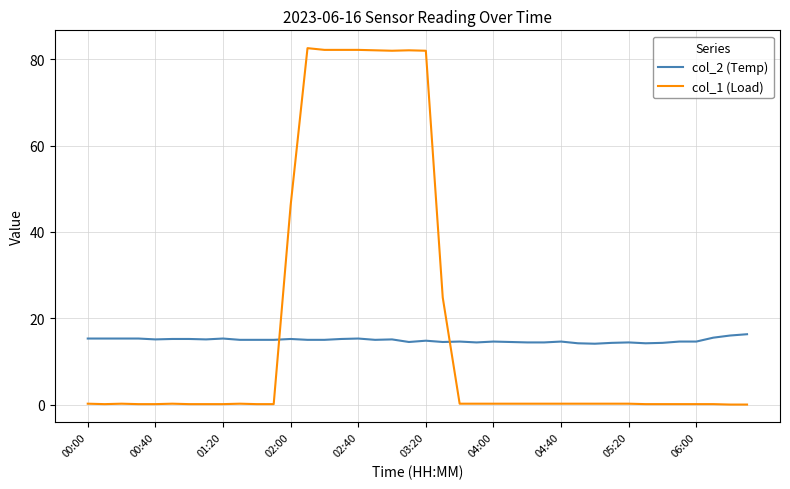

How many lines are shown in the chart?

2